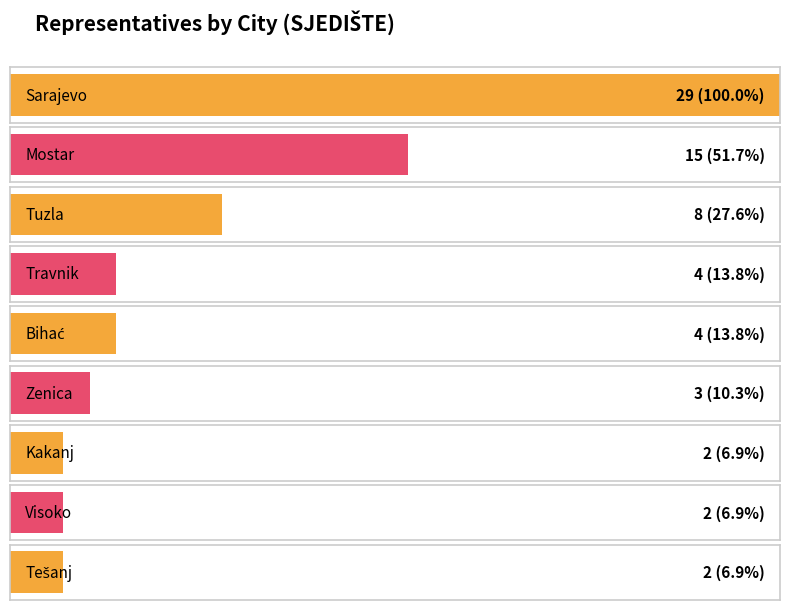

What position from the right is Sarajevo?

9